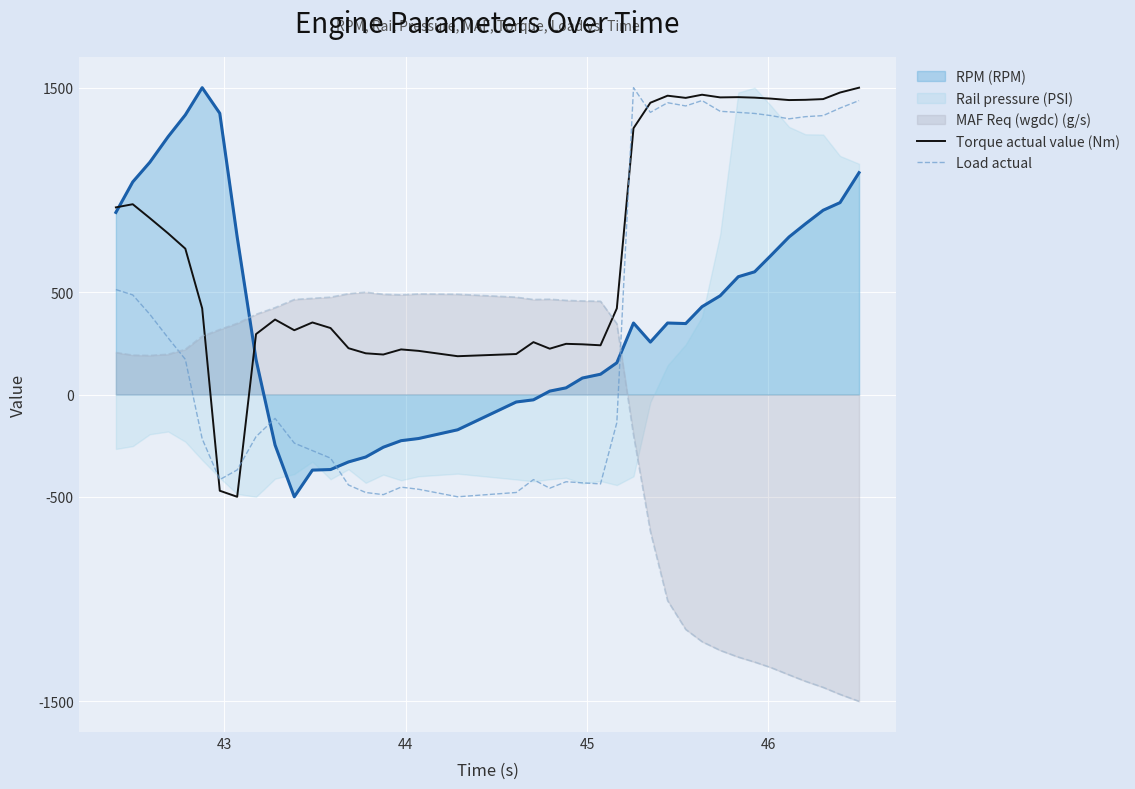

How many intersections are there between Load actual and RPM (RPM)?

3